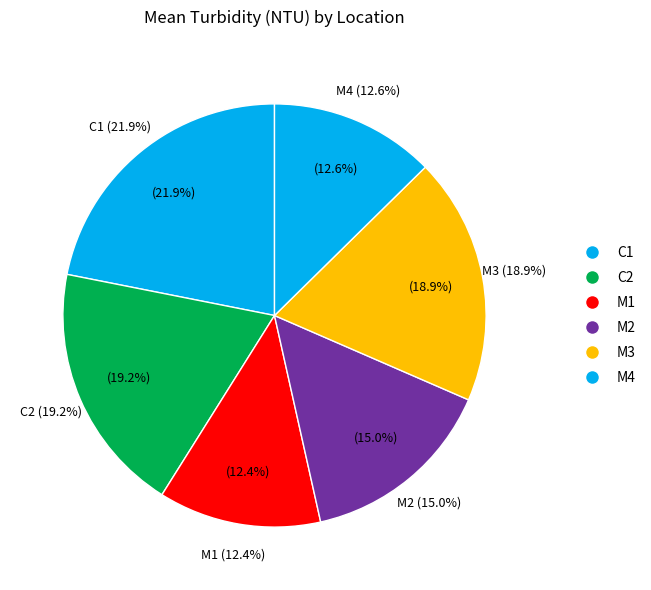

How many slices are in this pie chart?

6